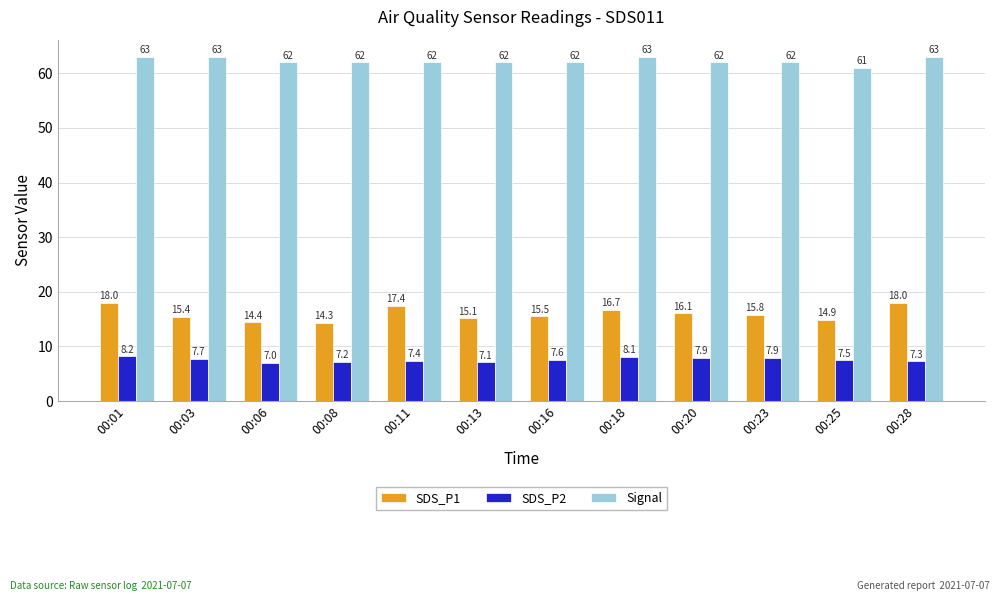

List the series in order of their overall mean, highest first.

Signal, SDS_P1, SDS_P2